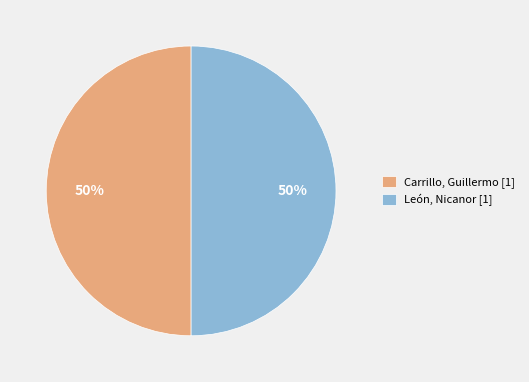

True or false: Carrillo, Guillermo [1] accounts for 62% of the total.

False